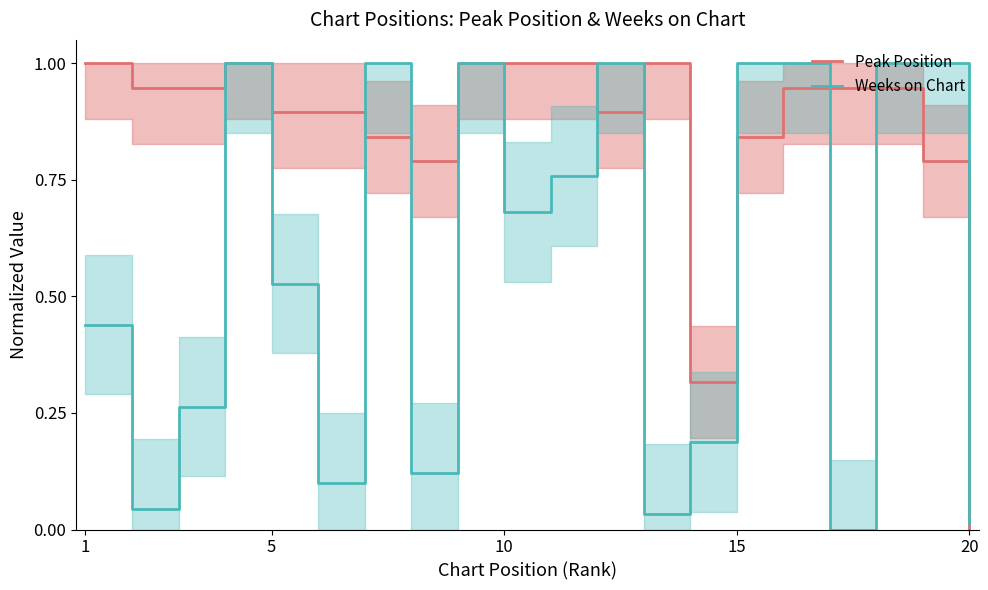

List the series in order of their peak value, highest first.

Peak Position, Weeks on Chart